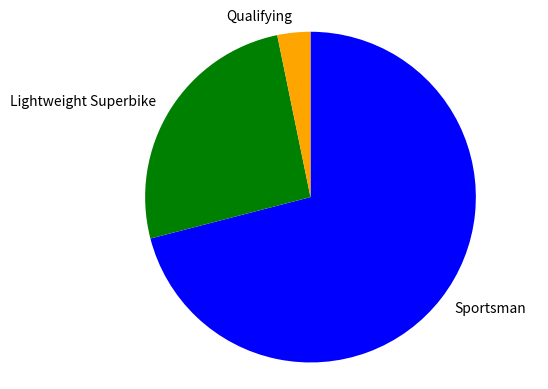

The Sportsman slice represents 71% of the pie. True or false?

True